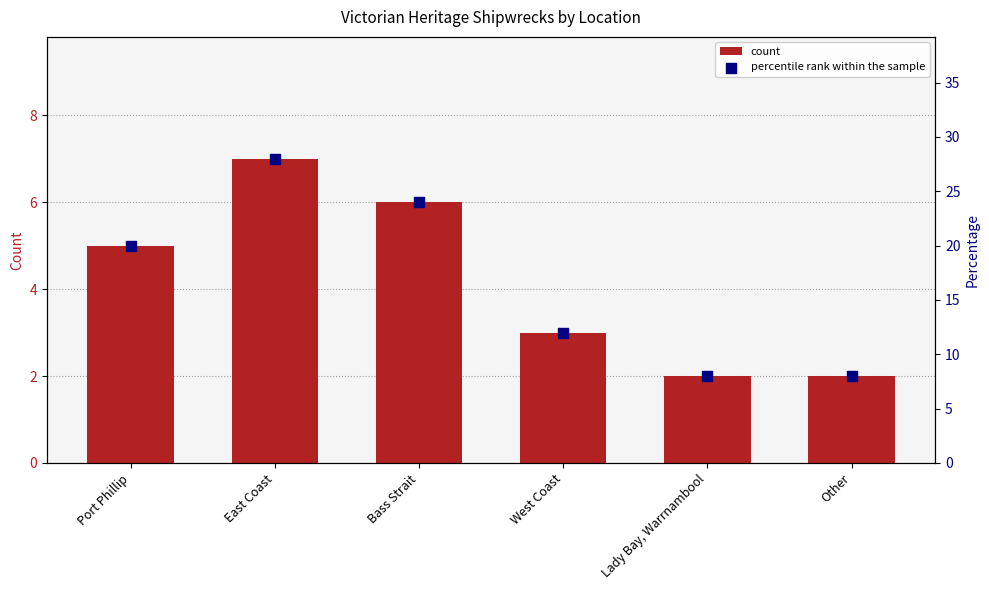

What are all the series names shown in the legend?

count, percentile rank within the sample